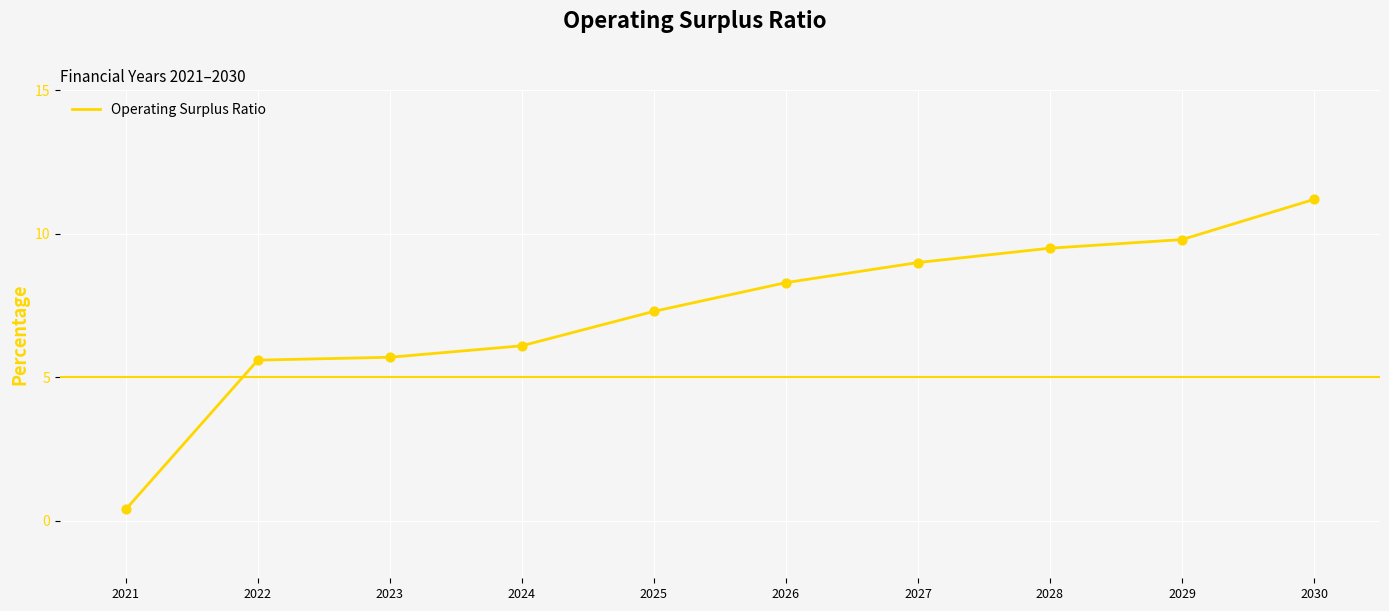

What is the change in value from 2025 to 2026?

+1.0